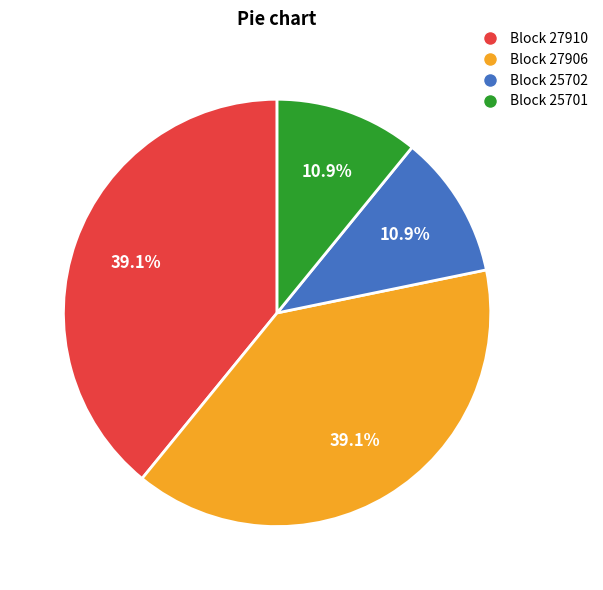

Do Block 25701 and Block 25702 together represent more than half of the pie?

No